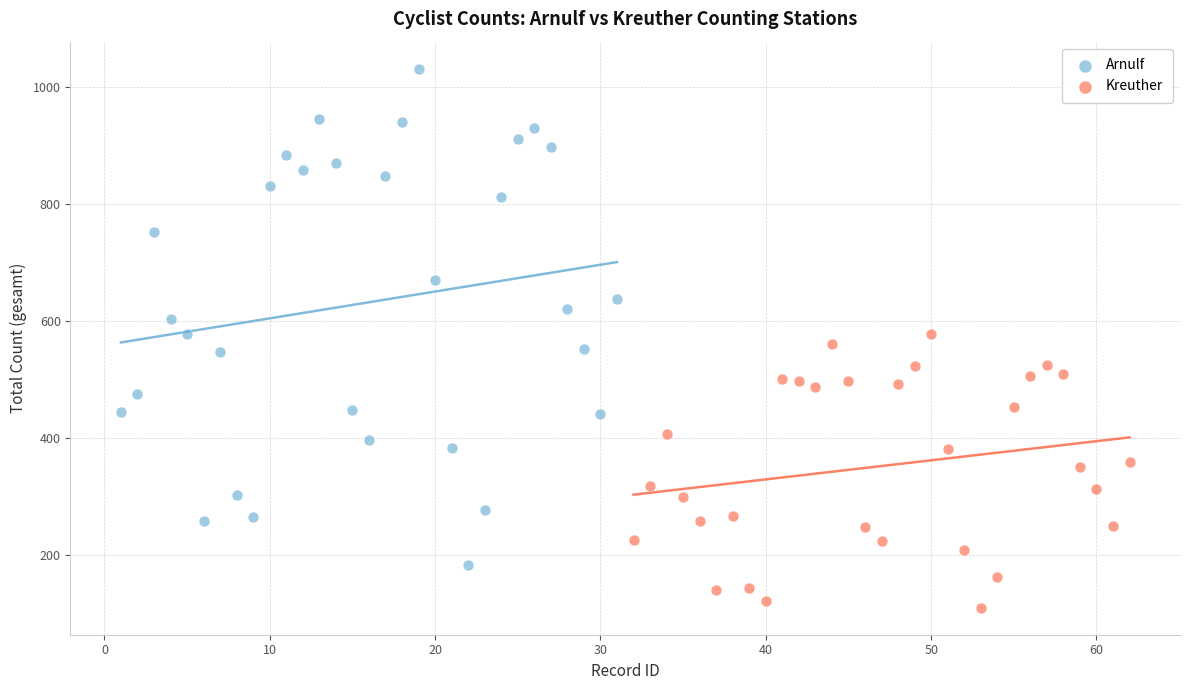

Which series reaches the minimum Y coordinate?

Kreuther